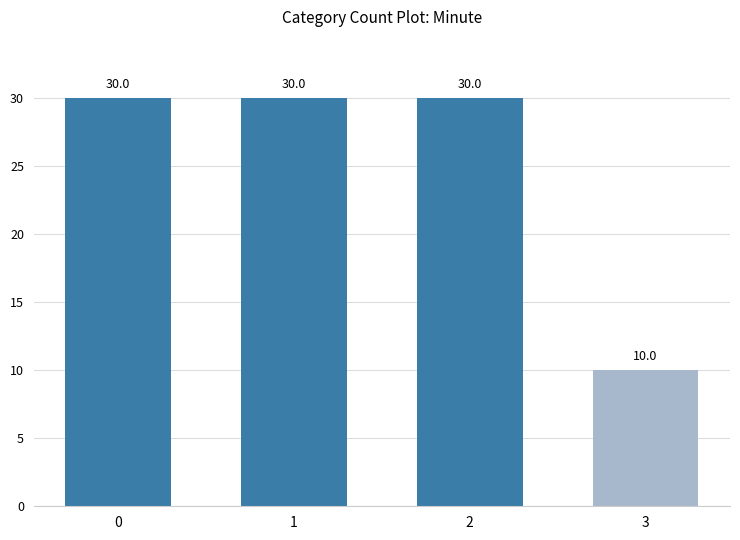

Is it true that the value at 0 is 20?

False